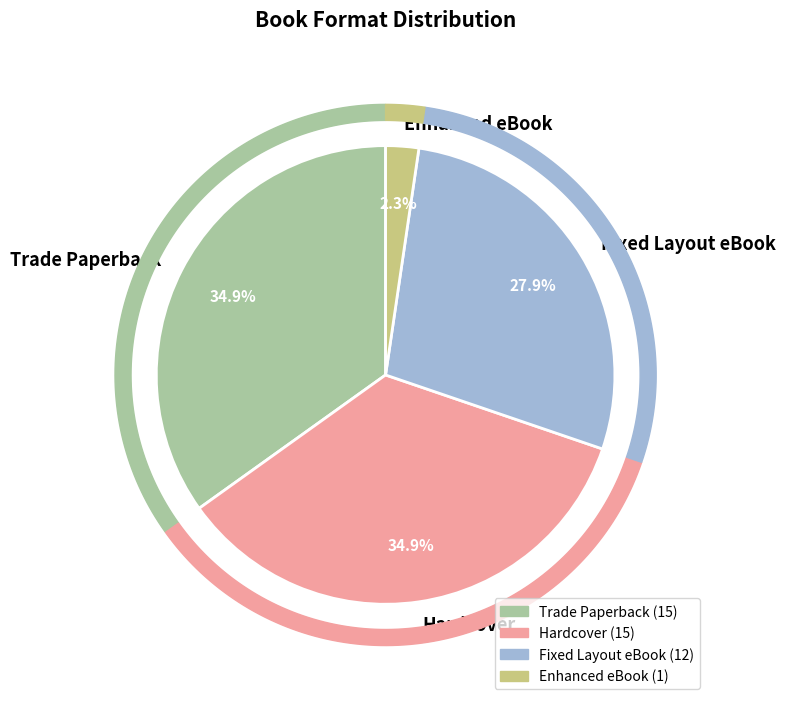

Rank the categories by value from lowest to highest.

Enhanced eBook, Fixed Layout eBook, Trade Paperback, Hardcover